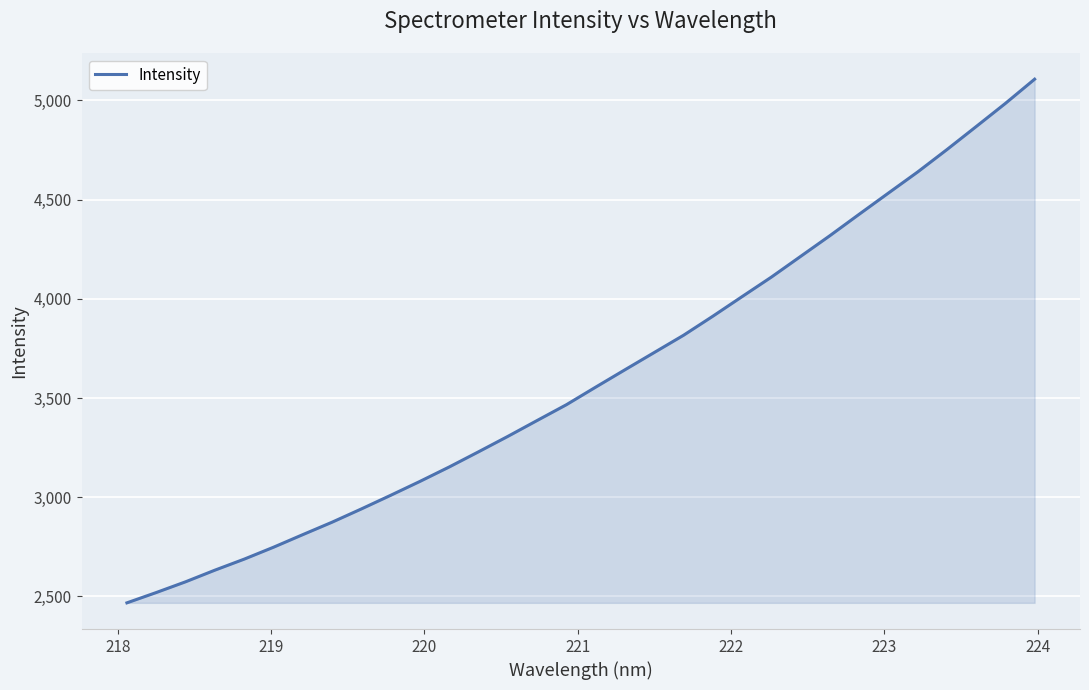

What is the minimum value shown in the chart?

2467.8